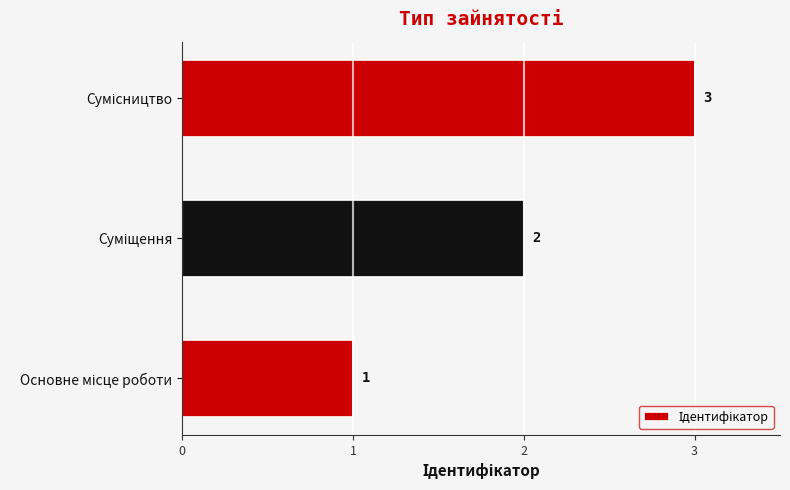

What is the average value?

2